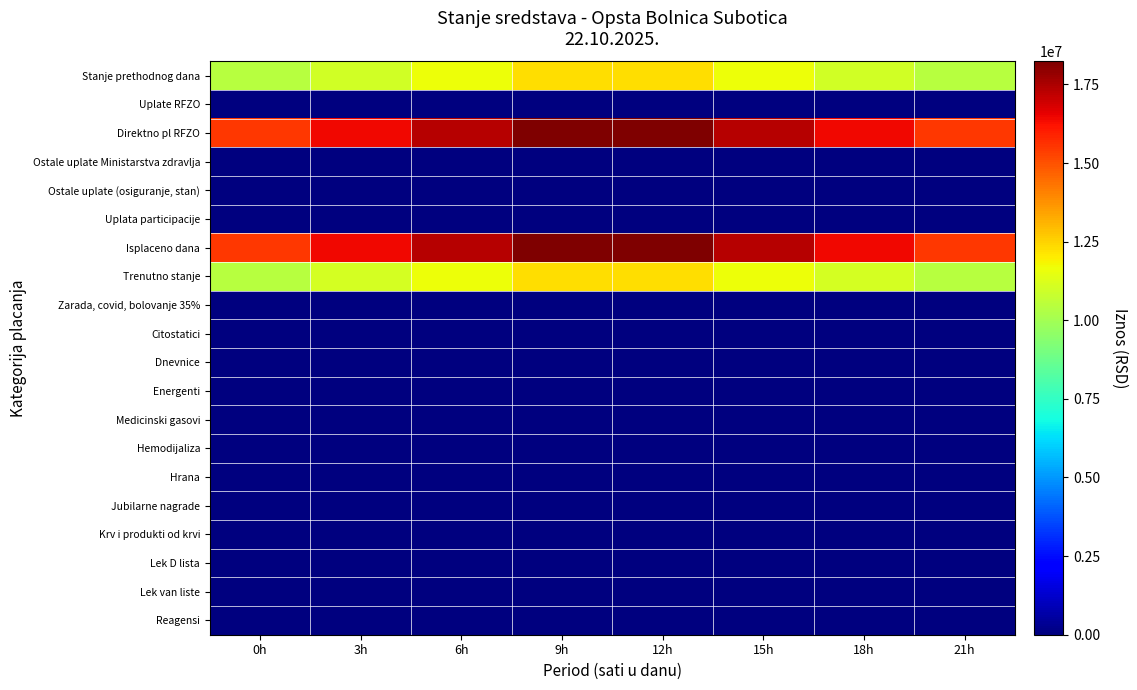

Between 21h and 0h, which is larger?

21h